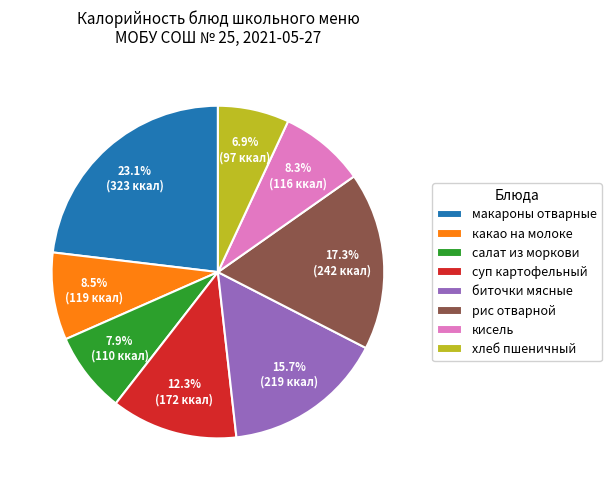

How many slices are in this pie chart?

8